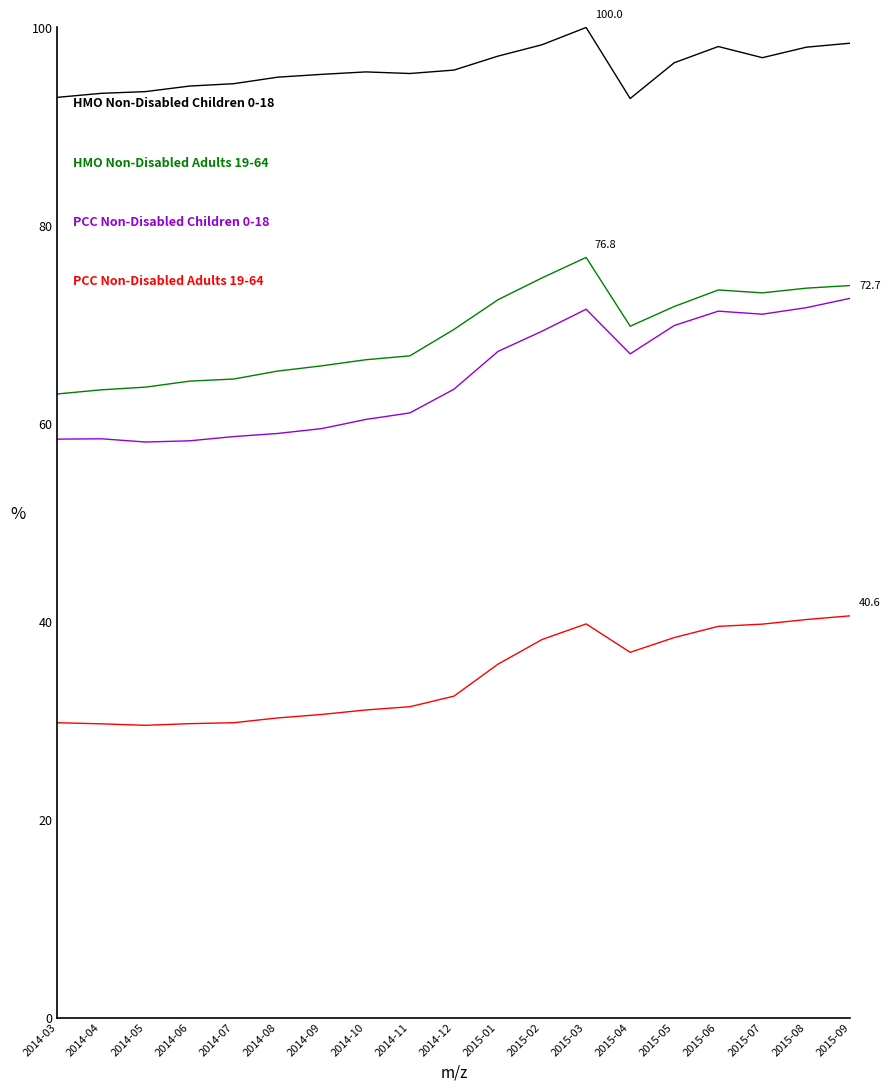

Count the number of categories in the chart.

19